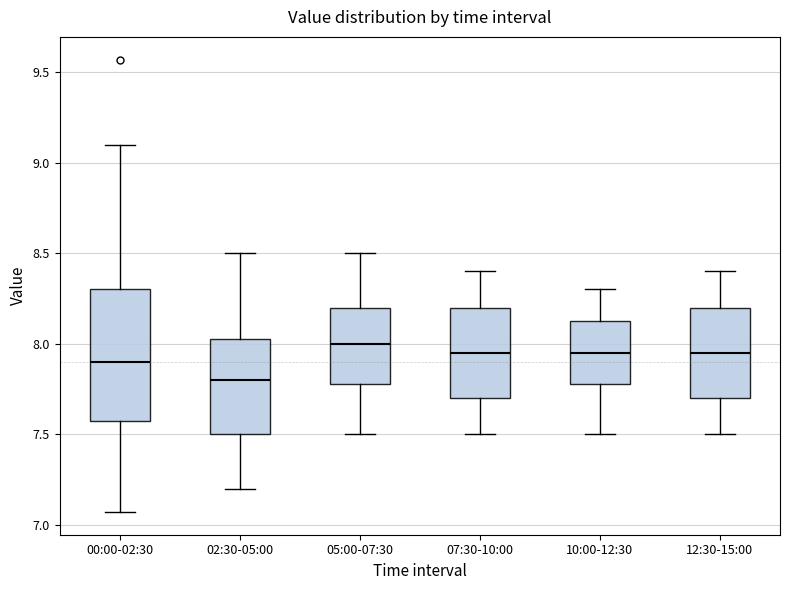

Which box is the tallest, from its lower edge to its upper edge?

00:00-02:30